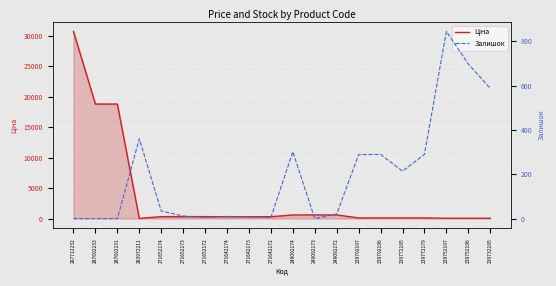

What is the difference between the maximum and minimum values in the Залишок series?

845.0